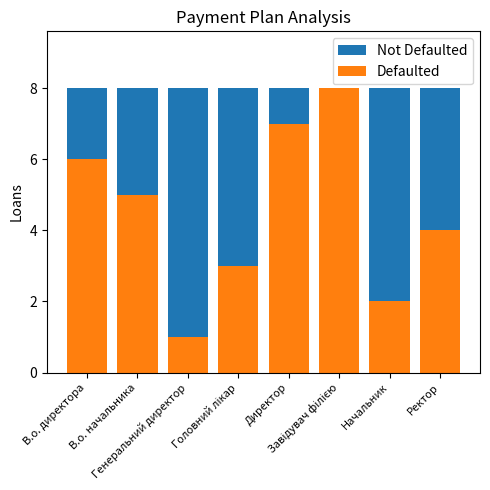

True or false: Defaulted has a value of 7 at Директор.

True